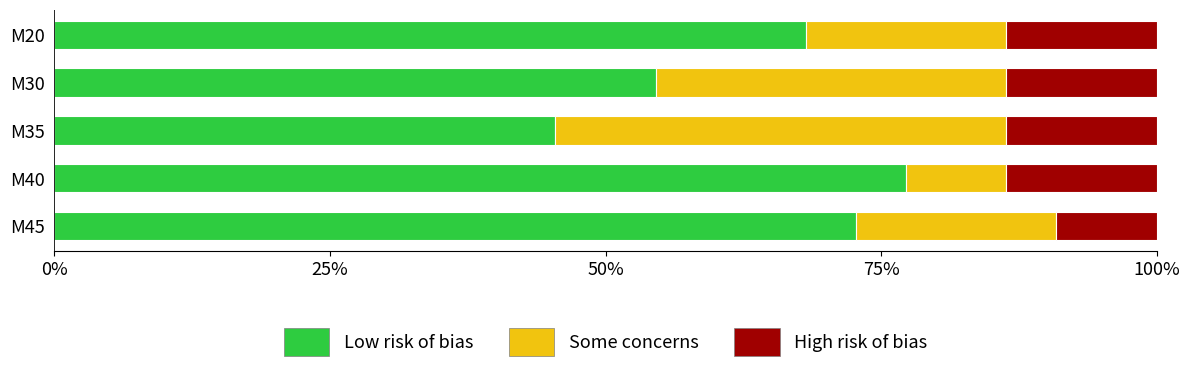

What is the average value of the Low risk of bias series?

63.6